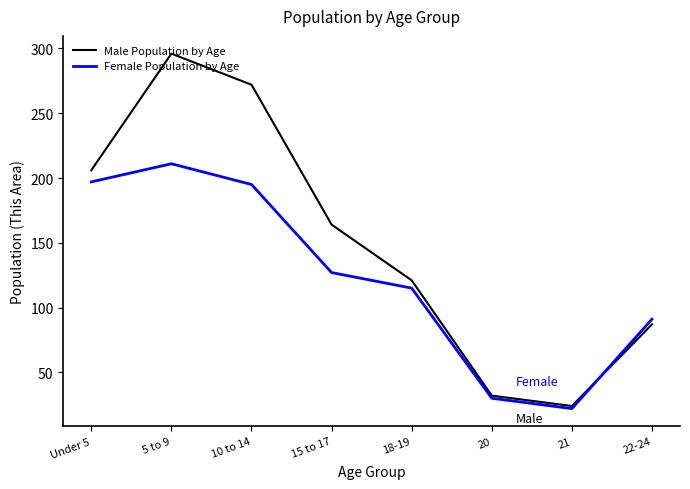

At how many categories does at least one series exceed 156?

4